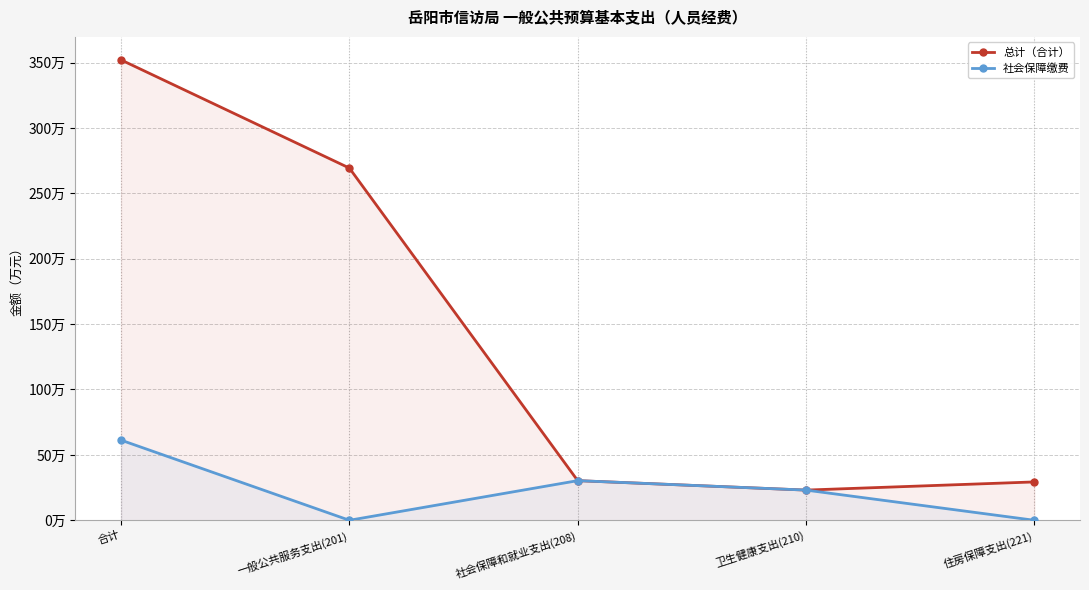

True or false: 总计（合计） has a value of 11.2 at 社会保障和就业支出(208).

False